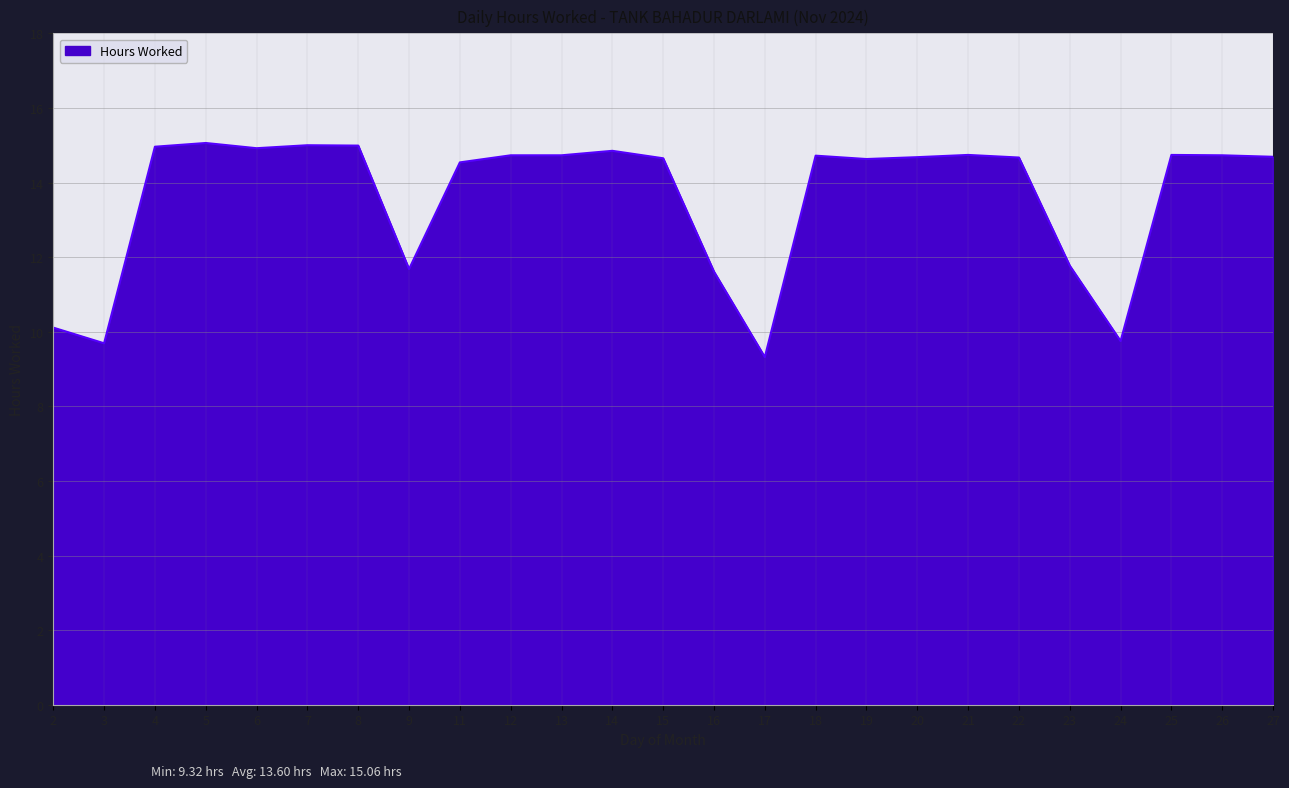

What is the approximate value at 6?

14.9